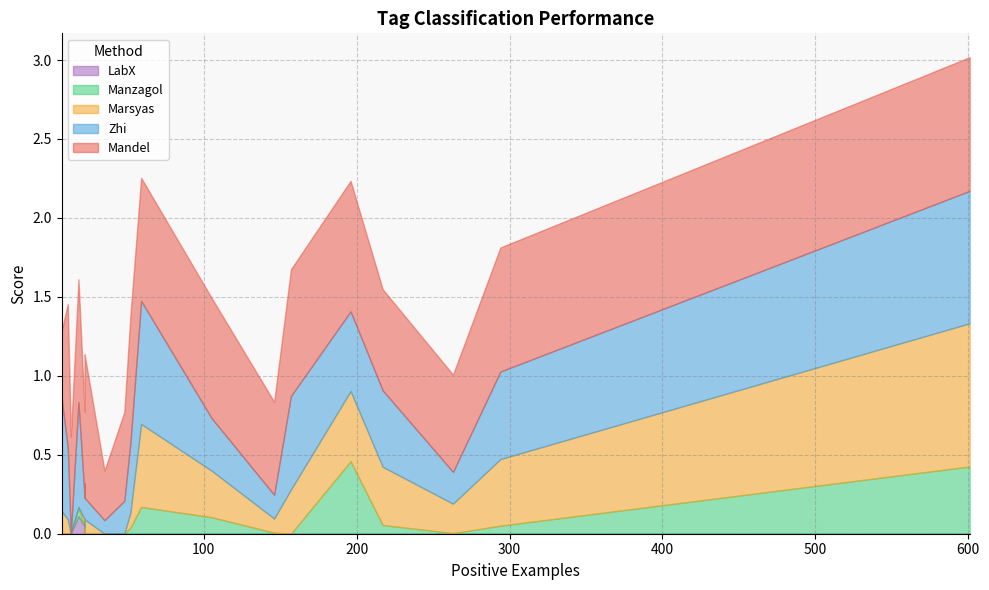

True or false: LabX and Mandel cross at least once.

False